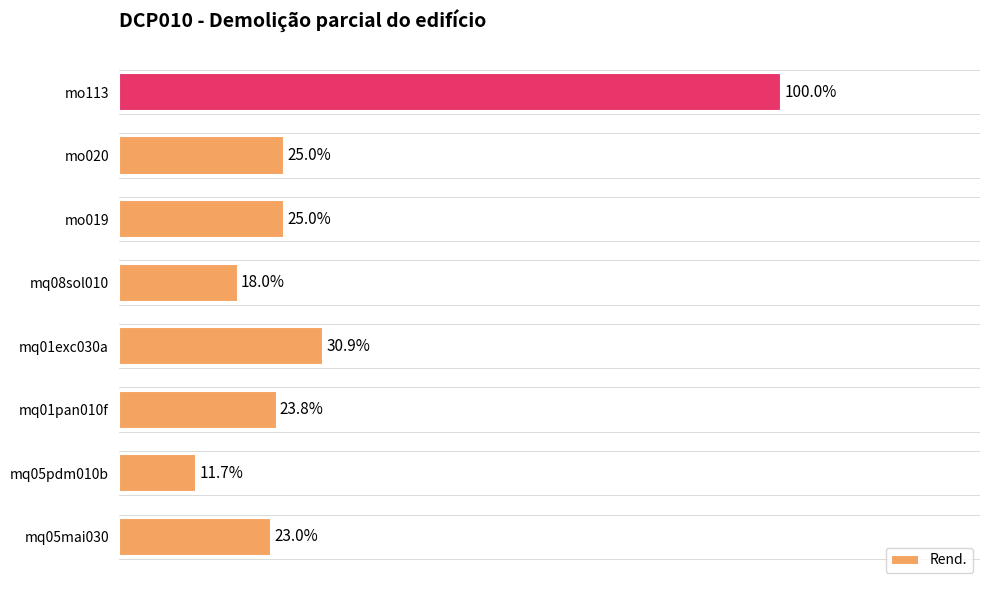

Which has a higher value, mo113 or mo019?

mo113